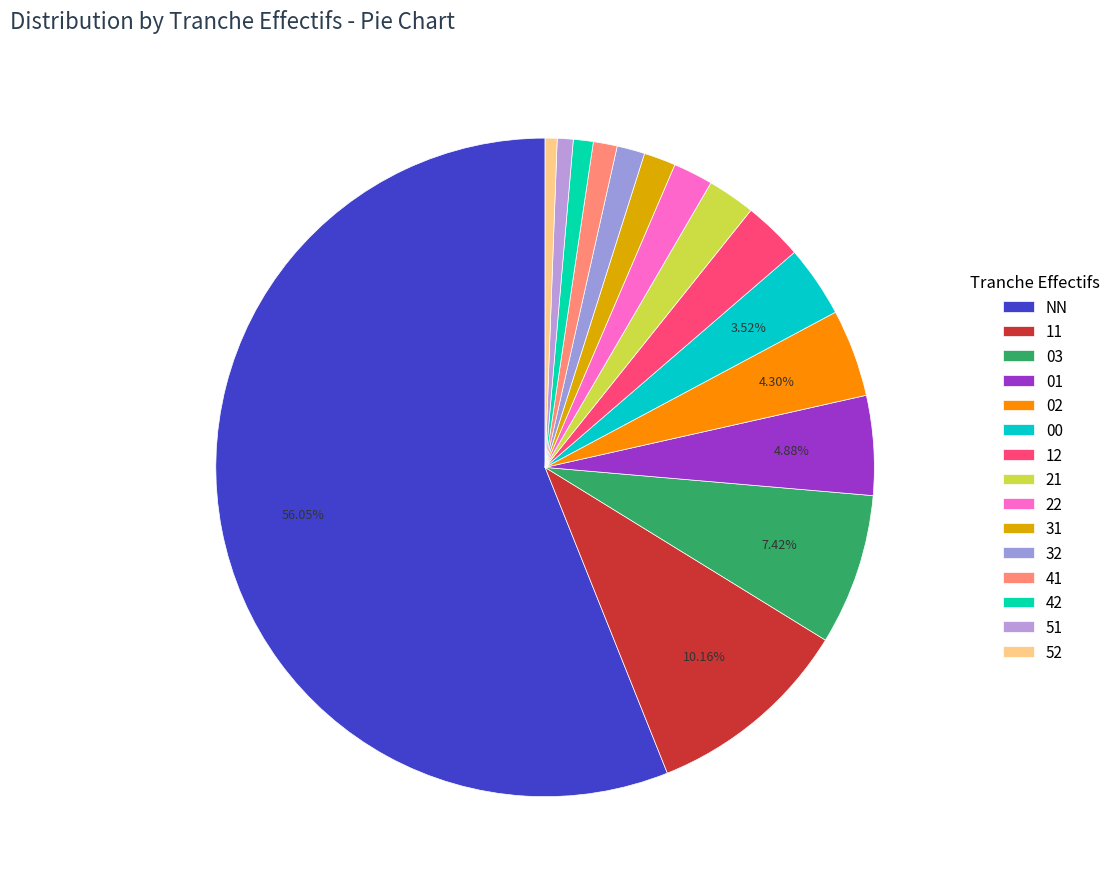

Does NN represent more than half of the total?

Yes